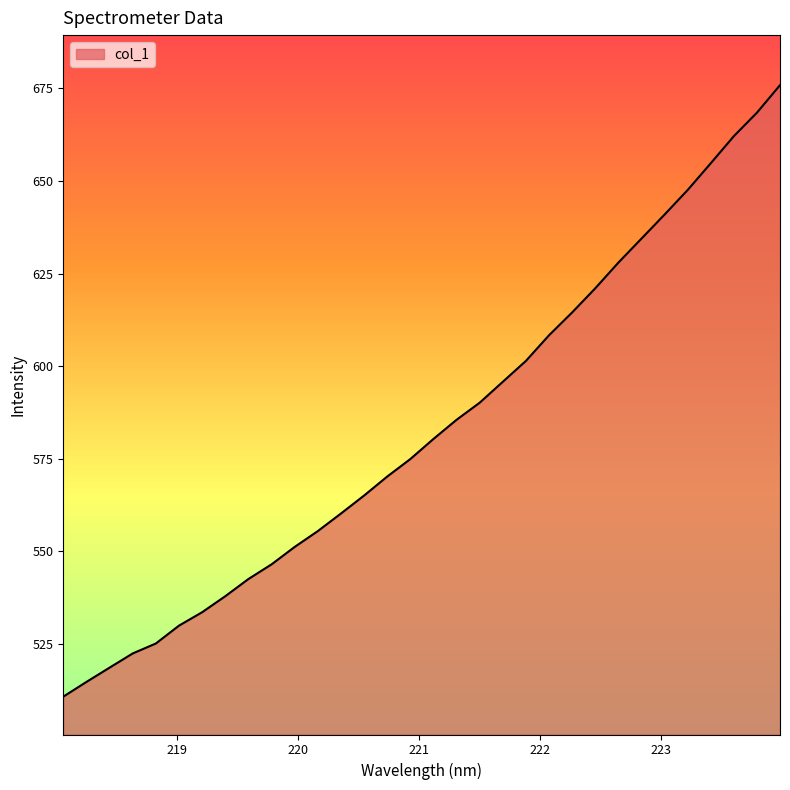

What is the difference between the maximum and minimum values?

165.1